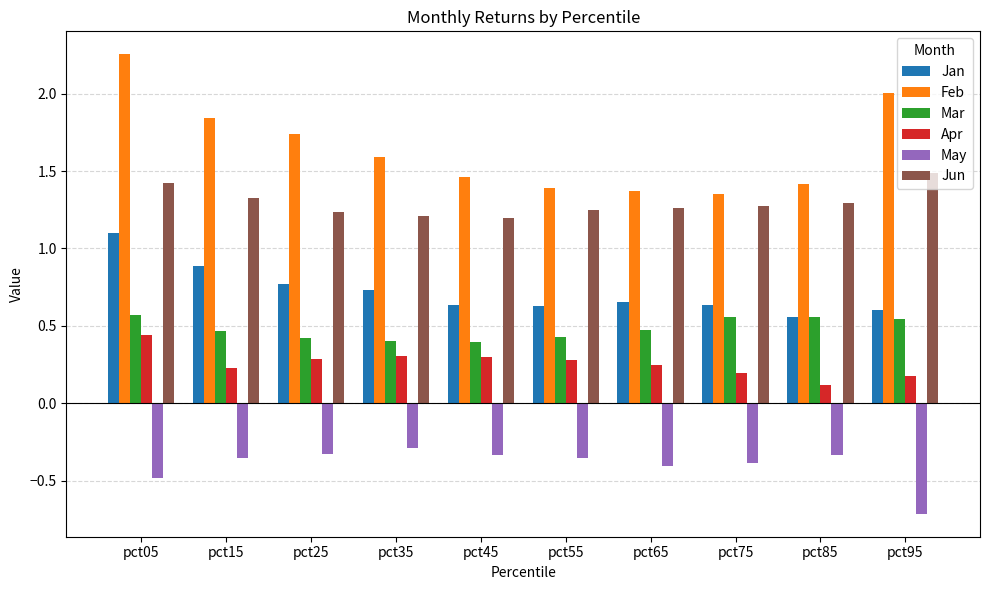

List the series in order of their peak value, highest first.

Feb, Jun, Jan, Mar, Apr, May